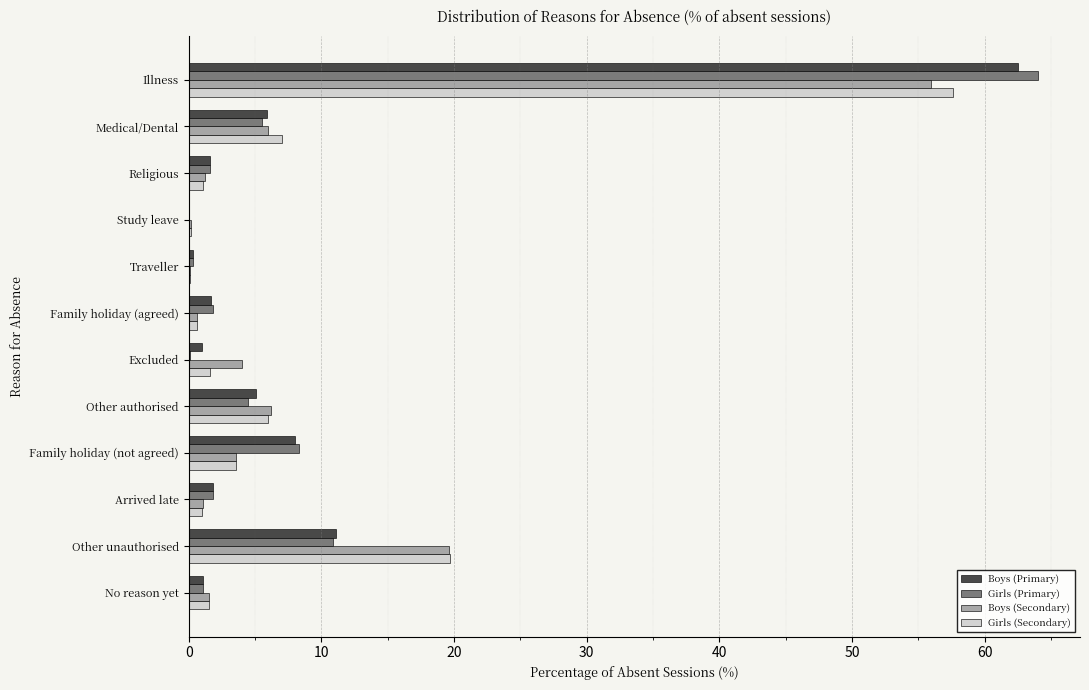

Where is Boys (Secondary) nearest to the value 28?

Other unauthorised